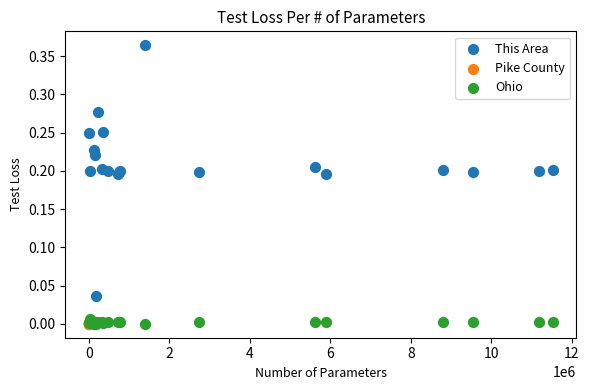

Which series has the widest spread of Y values?

This Area